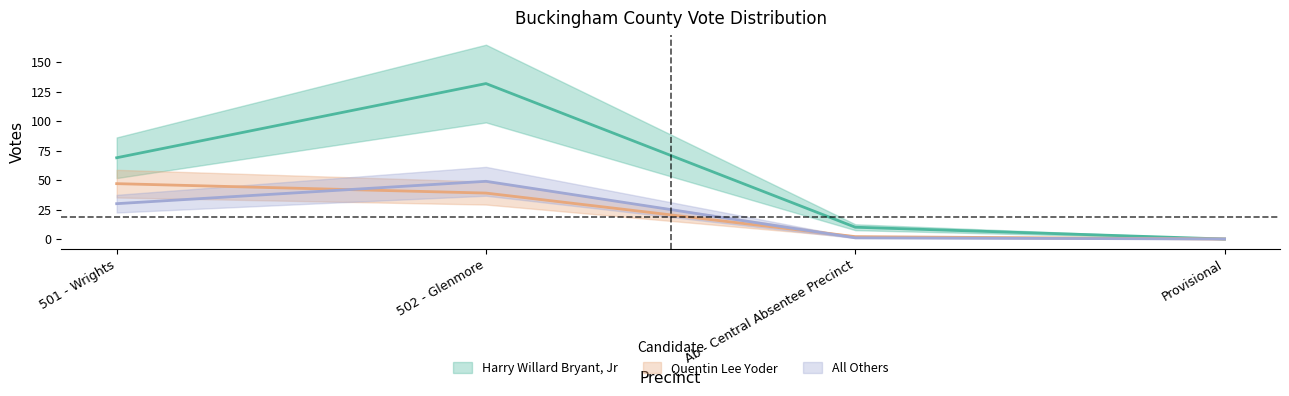

Which series has the widest spread of values?

Harry Willard Bryant, Jr